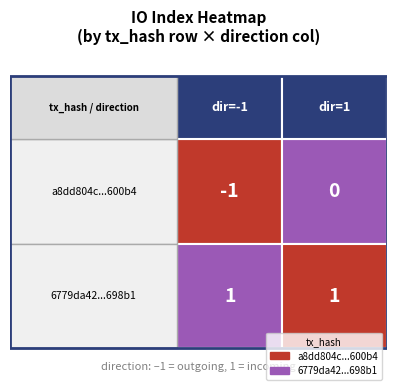

Where is a8dd804c889a1b3c34251e4dd3da84fc35600b4 nearest to the value 0?

1